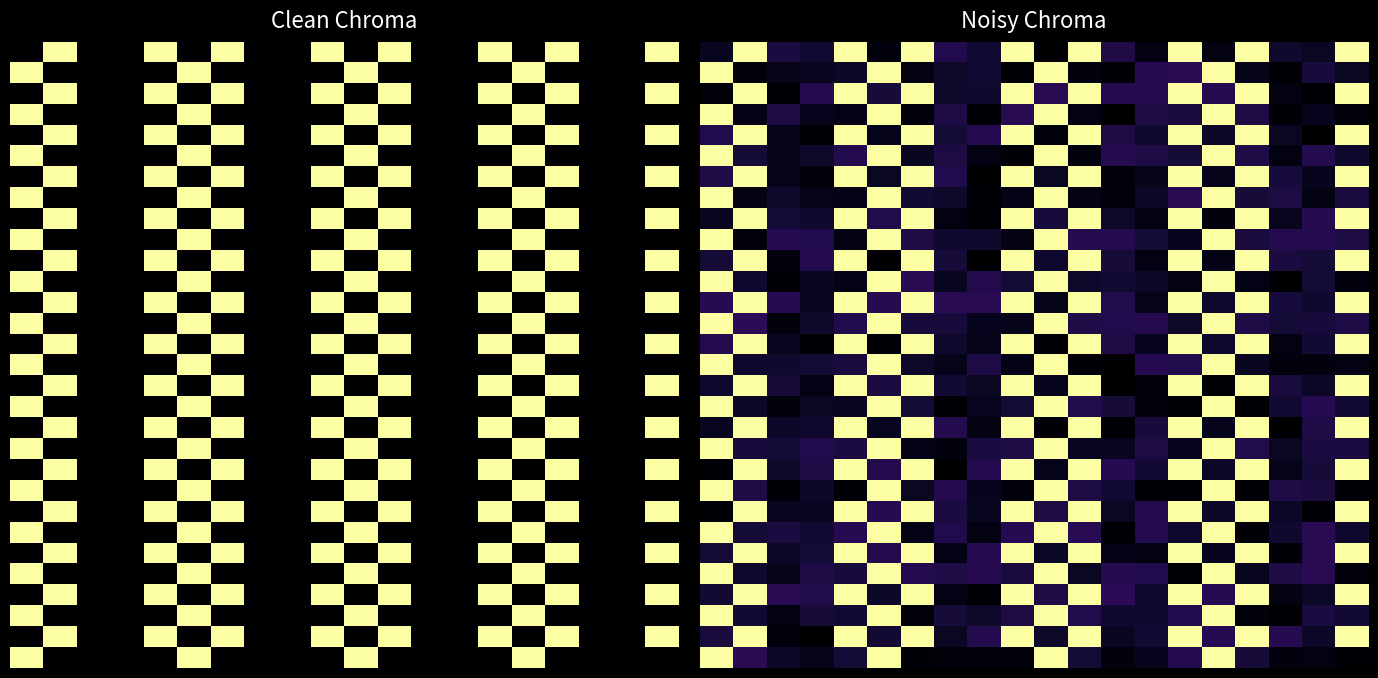

At how many categories does at least one series exceed 0?

20